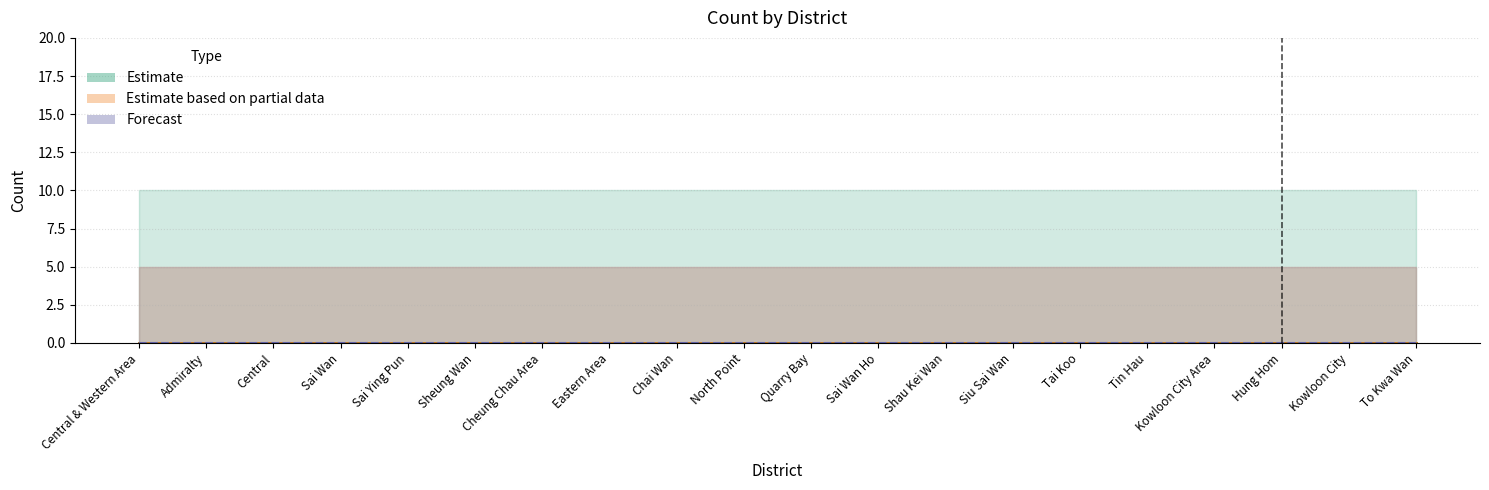

At which label is Estimate based on partial data closest to 79?

Central & Western Area